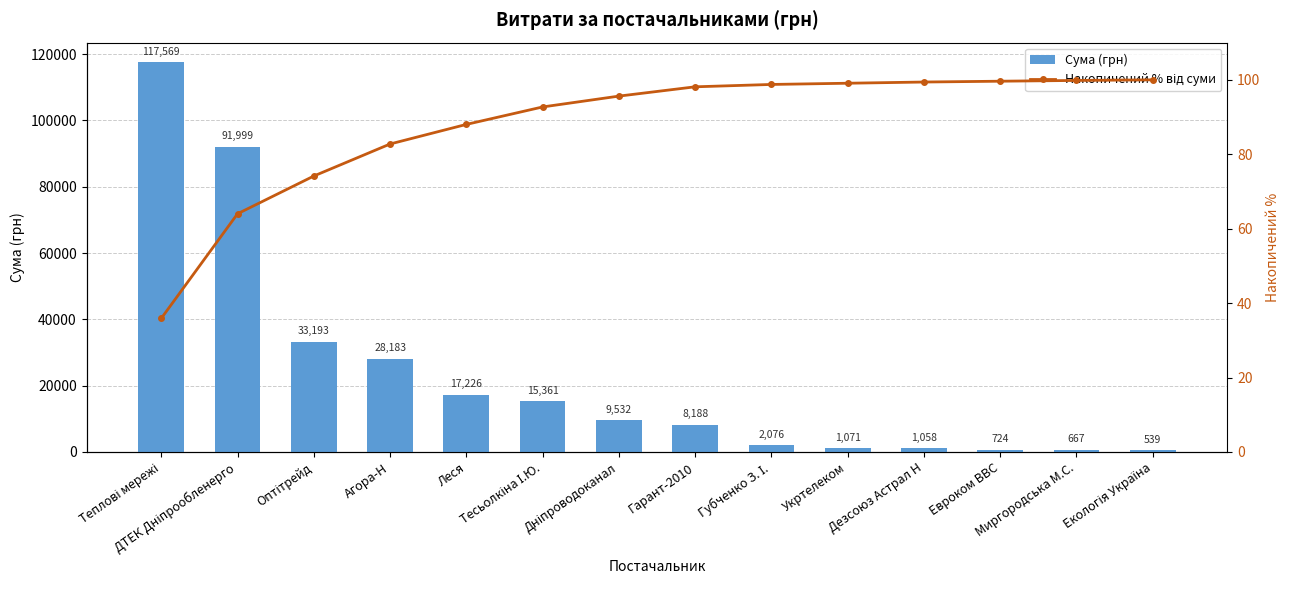

Which series changed the most between Оптітрейд and Дезсоюз Астрал Н?

Сума (грн)